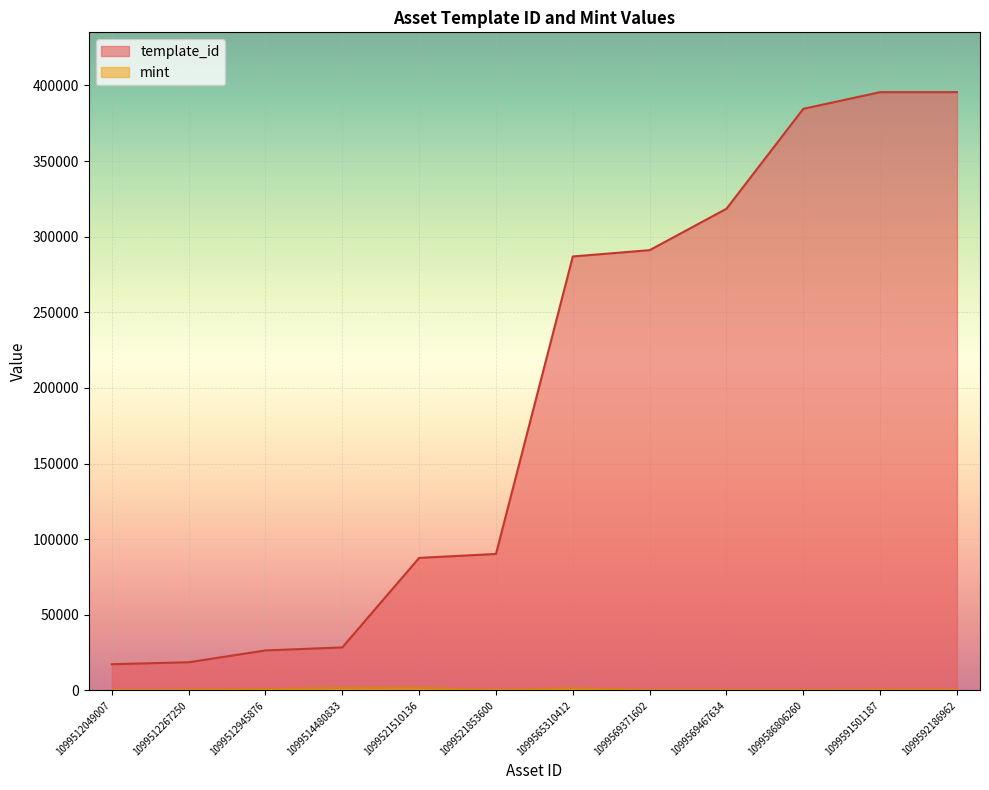

What are all the series names shown in the legend?

template_id, mint